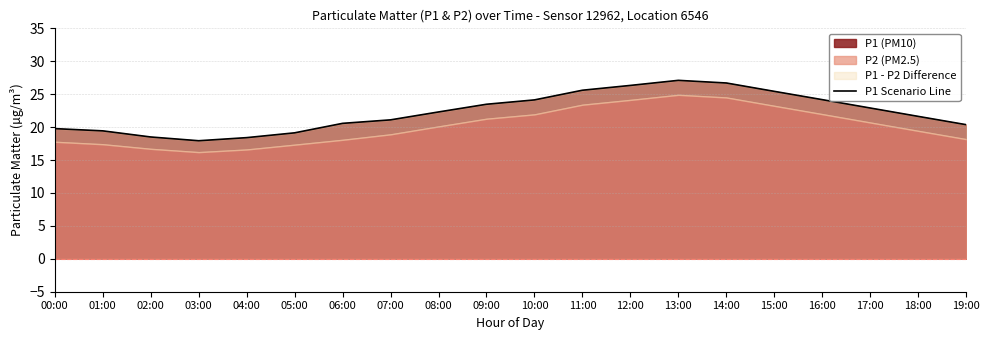

Rank the categories by value from lowest to highest.

03:00, 04:00, 02:00, 05:00, 01:00, 00:00, 19:00, 06:00, 07:00, 18:00, 08:00, 17:00, 09:00, 10:00, 16:00, 15:00, 11:00, 12:00, 14:00, 13:00